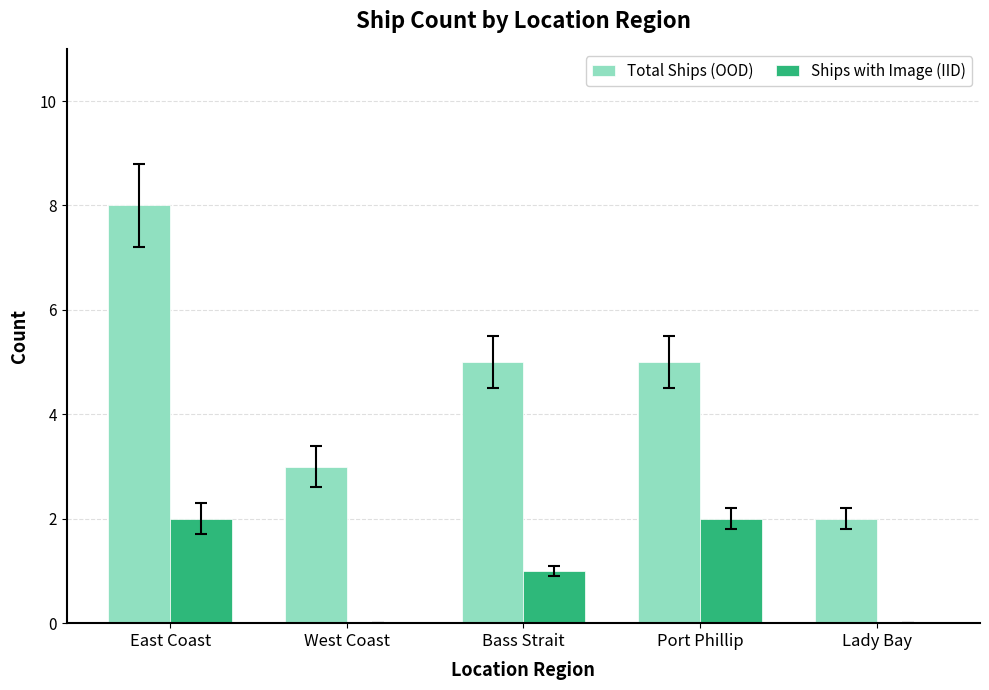

Which category has the highest value in the Total Ships (OOD) series?

East Coast